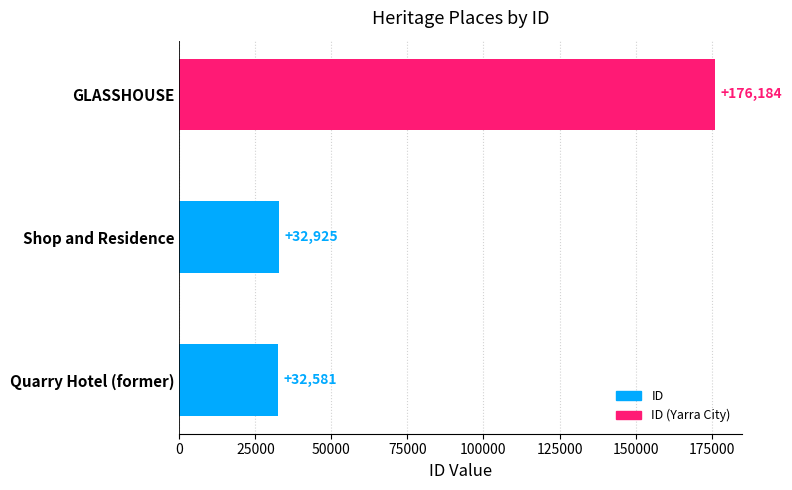

Reading bottom to top, transcribe all the data shown in this chart.

32581	32925	176184